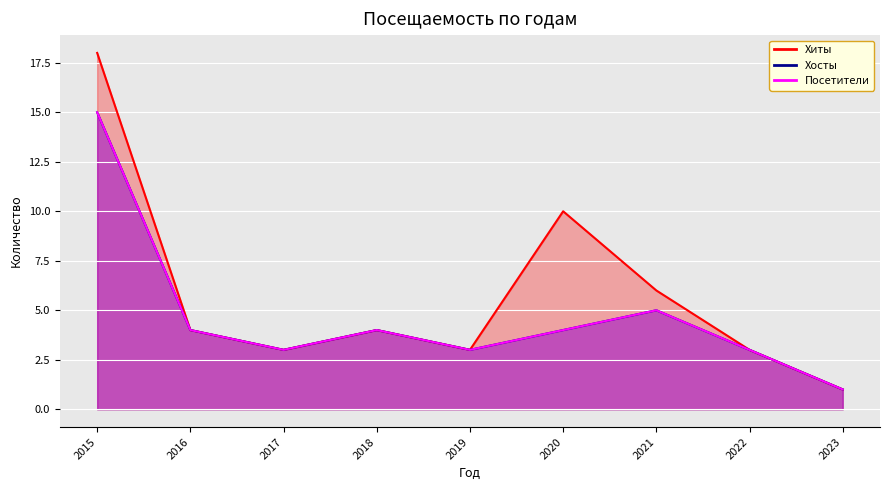

True or false: Хиты has more than 0 points higher than both neighbors.

True